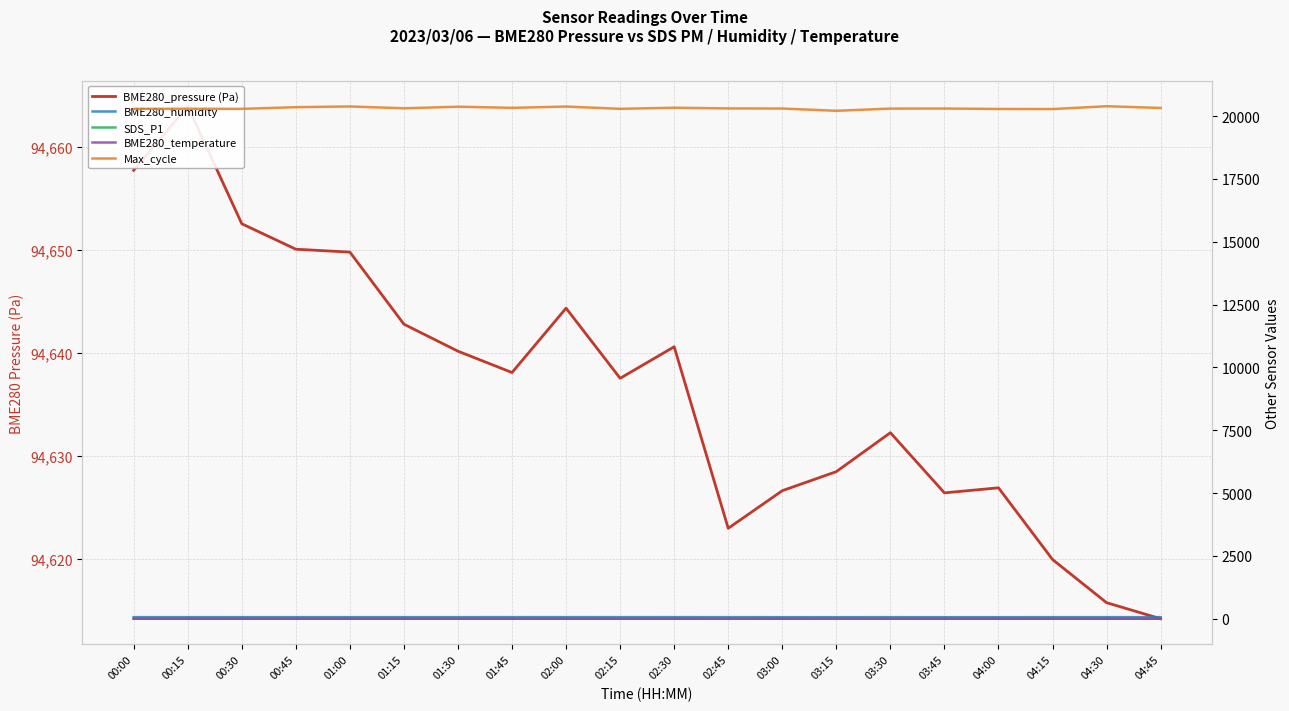

Reading left to right, transcribe all the data shown in this chart.

BME280_pressure (Pa): 00:00=94657.7	00:15=94663.9	00:30=94652.5	00:45=94650.0	01:00=94649.8	01:15=94642.8	01:30=94640.1	01:45=94638.1	02:00=94644.3	02:15=94637.5	02:30=94640.6	02:45=94622.9	03:00=94626.6	03:15=94628.4	03:30=94632.2	03:45=94626.4	04:00=94626.9	04:15=94619.9	04:30=94615.7	04:45=94614.2
BME280_humidity: 00:00=65.2	00:15=65.6	00:30=65.1	00:45=65.1	01:00=64.8	01:15=65.2	01:30=65.3	01:45=66.1	02:00=65.6	02:15=66.2	02:30=65.7	02:45=65.2	03:00=64.5	03:15=64.4	03:30=64.8	03:45=64.2	04:00=64.3	04:15=65.0	04:30=64.9	04:45=64.7
SDS_P1: 00:00=2.9	00:15=2.6	00:30=2.6	00:45=2.4	01:00=4.0	01:15=2.8	01:30=5.1	01:45=5.3	02:00=3.0	02:15=4.4	02:30=2.4	02:45=7.0	03:00=2.5	03:15=8.7	03:30=4.4	03:45=3.1	04:00=3.4	04:15=2.6	04:30=3.6	04:45=1.6
BME280_temperature: 00:00=4.3	00:15=4.5	00:30=4.7	00:45=4.8	01:00=4.8	01:15=4.7	01:30=4.7	01:45=4.7	02:00=4.7	02:15=4.7	02:30=4.8	02:45=4.9	03:00=4.9	03:15=4.9	03:30=4.7	03:45=4.8	04:00=4.8	04:15=4.7	04:30=4.7	04:45=4.7
Max_cycle: 00:00=20285.0	00:15=20289.0	00:30=20285.0	00:45=20352.0	01:00=20381.0	01:15=20307.0	01:30=20371.0	01:45=20326.0	02:00=20377.0	02:15=20287.0	02:30=20329.0	02:45=20303.0	03:00=20298.0	03:15=20208.0	03:30=20296.0	03:45=20298.0	04:00=20281.0	04:15=20277.0	04:30=20390.0	04:45=20321.0